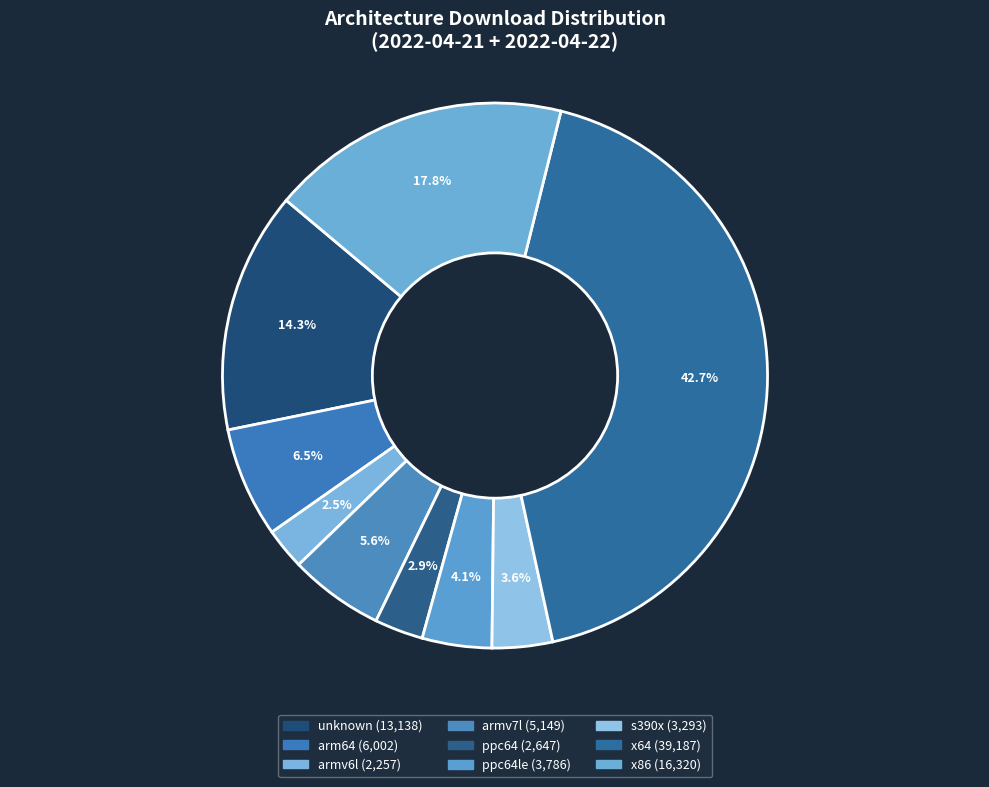

How many segments does this pie chart have?

9